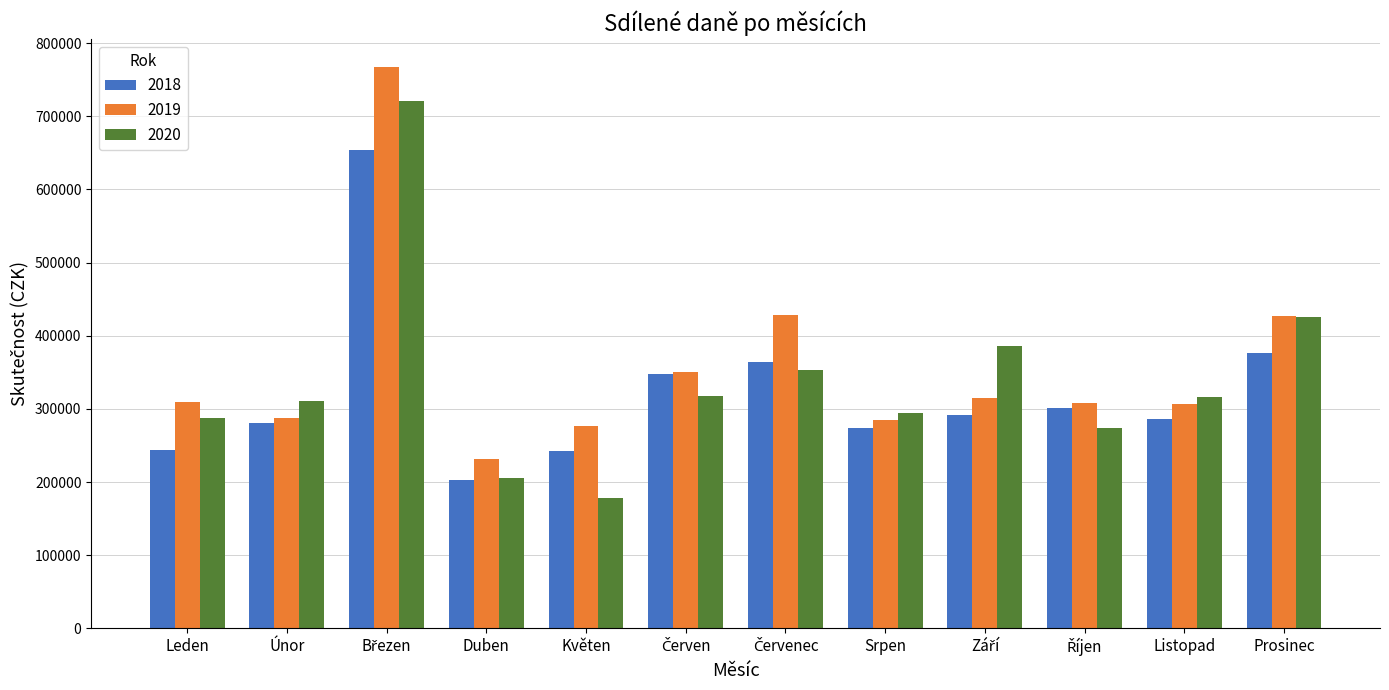

Which category has the lowest value in the 2020 series?

Květen